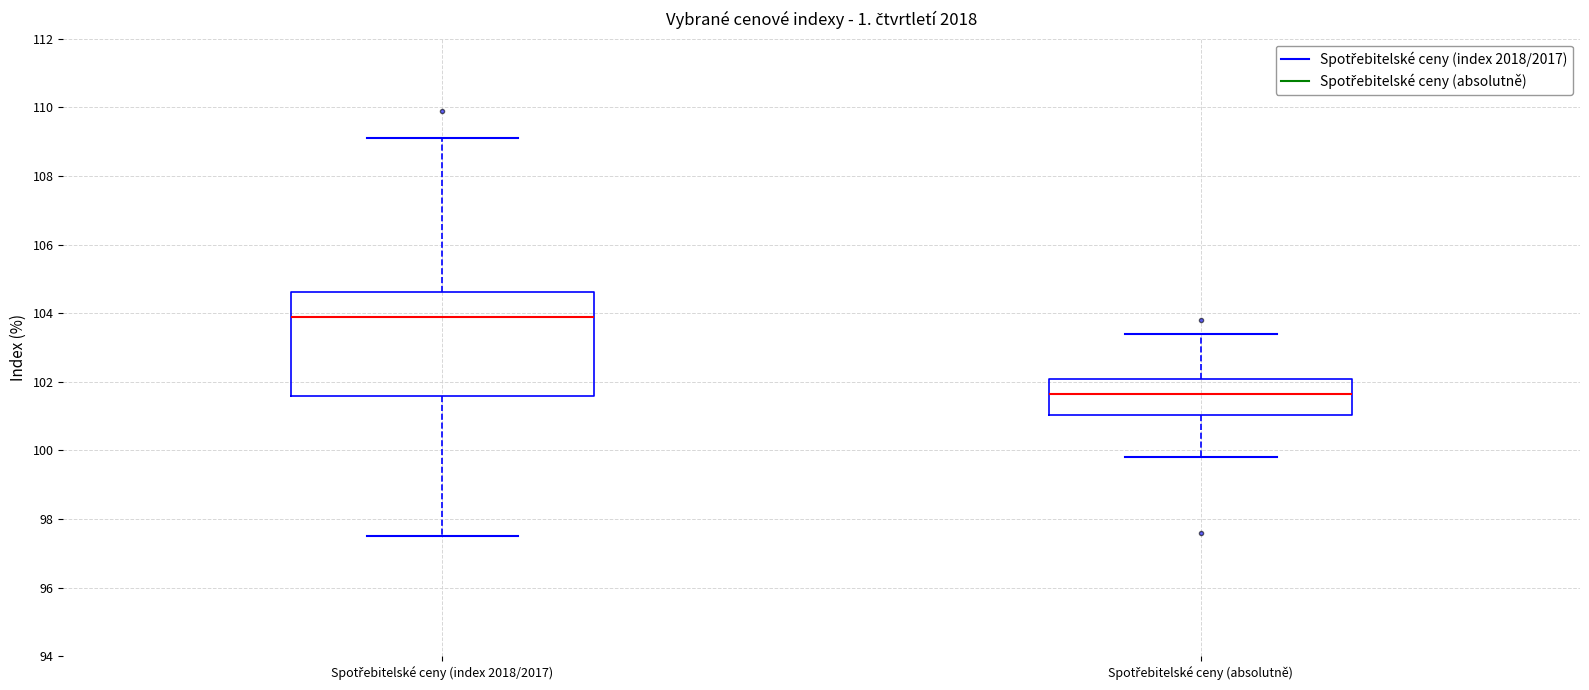

Which box's median line is the lowest?

Spotřebitelské ceny (absolutně)